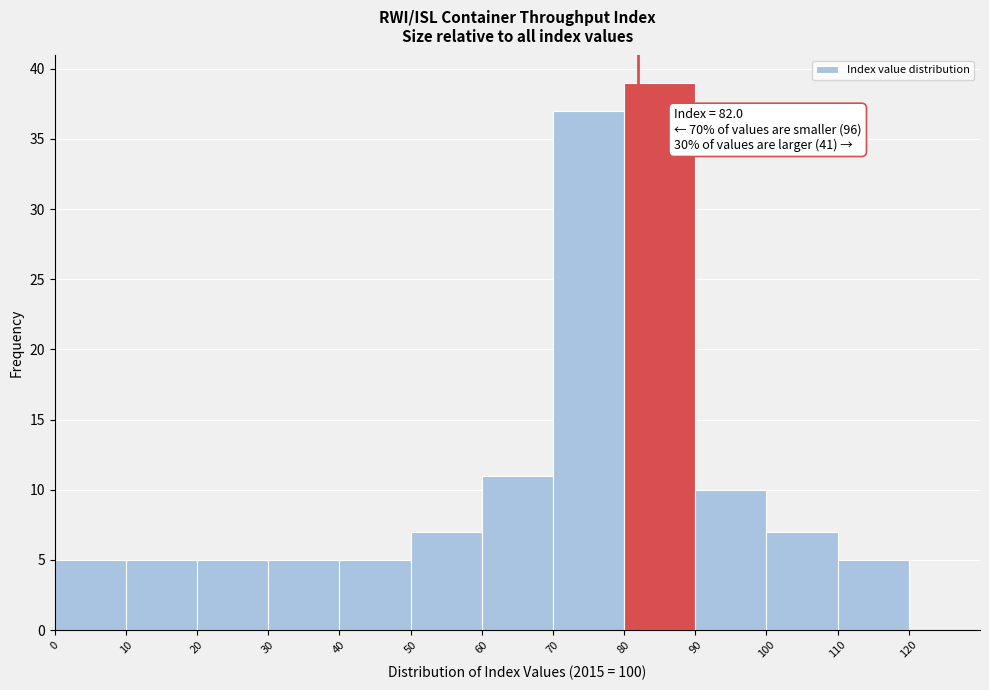

Over which range of the x-axis is the bar tallest?

80 to 90